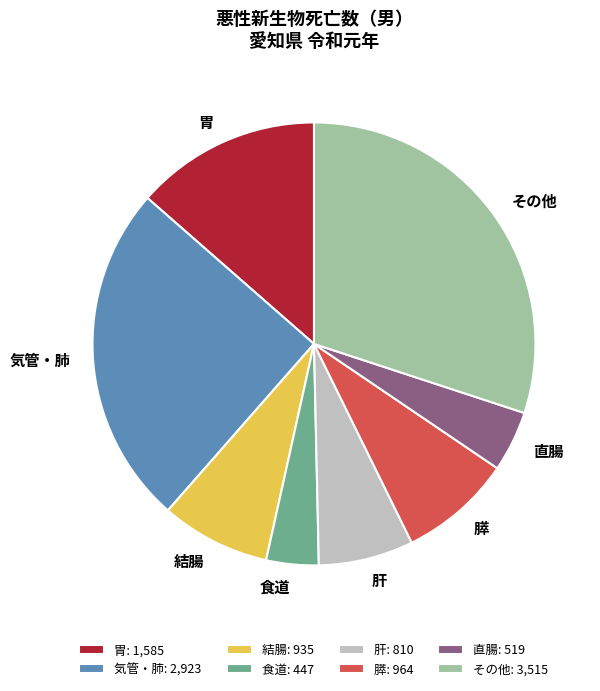

Approximately how many times larger is the value at 気管・肺 compared to その他?

0.8